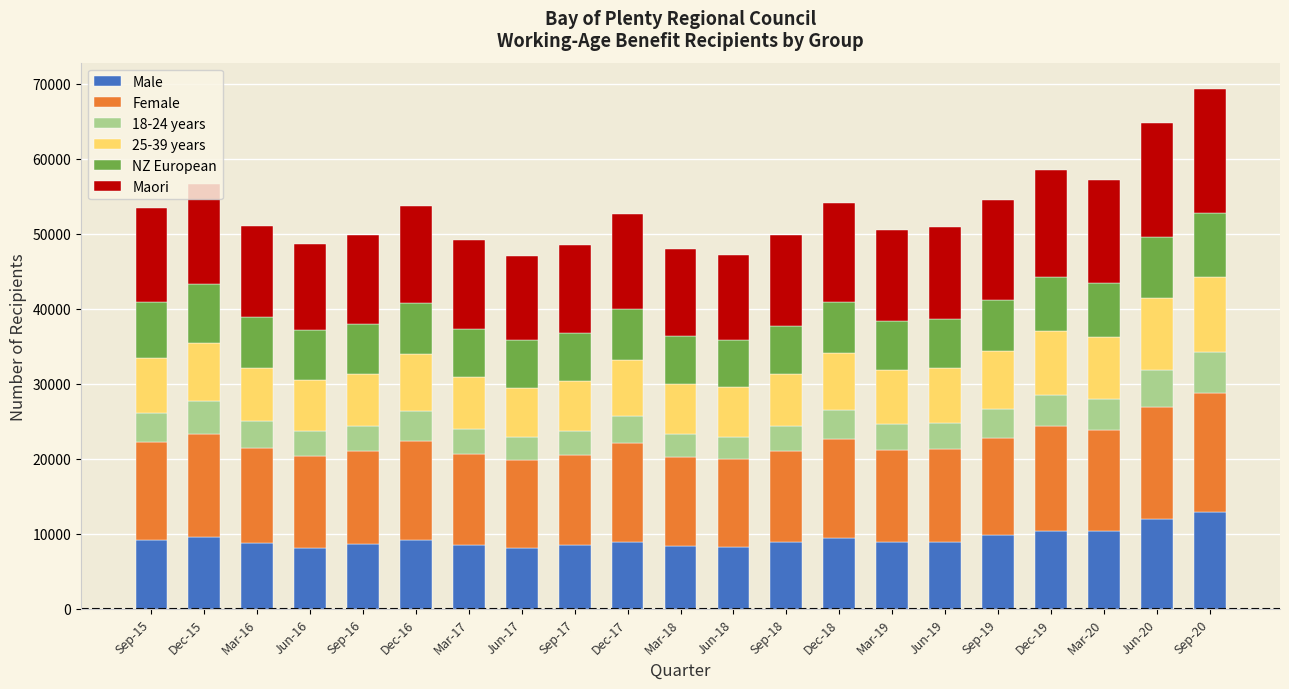

The value of Male at Dec-19 is 15032. True or false?

False